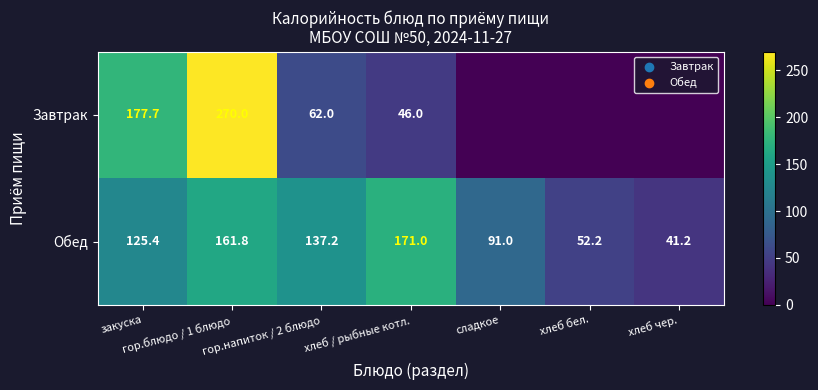

Rank the categories by Обед value from highest to lowest.

хлеб / рыбные котл., гор.блюдо / 1 блюдо, гор.напиток / 2 блюдо, закуска, сладкое, хлеб бел., хлеб чер.